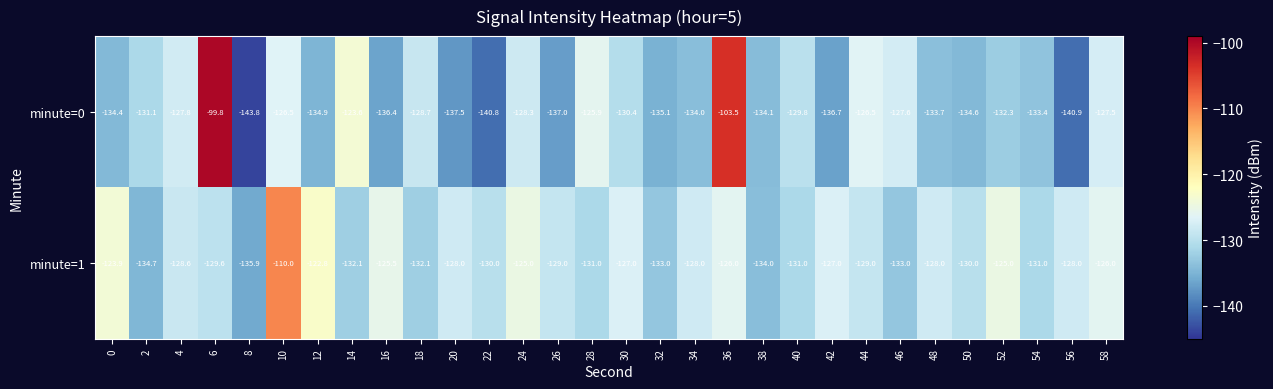

What is the spread (max minus min) of values at 28?

5.1